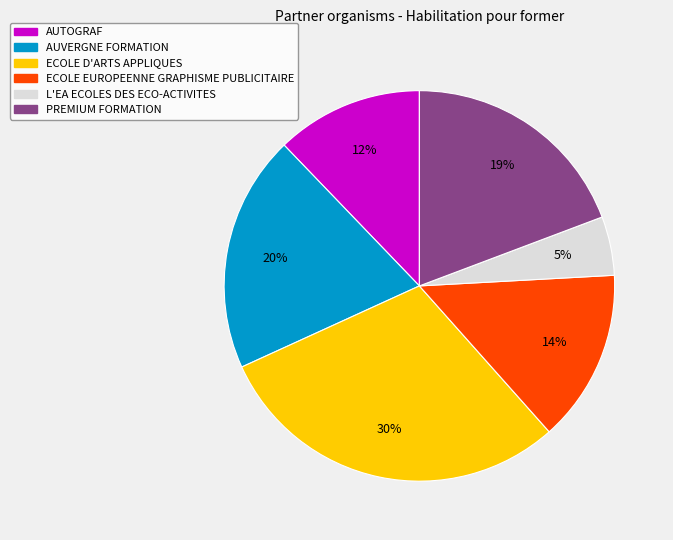

Count the number of slices in the pie.

6